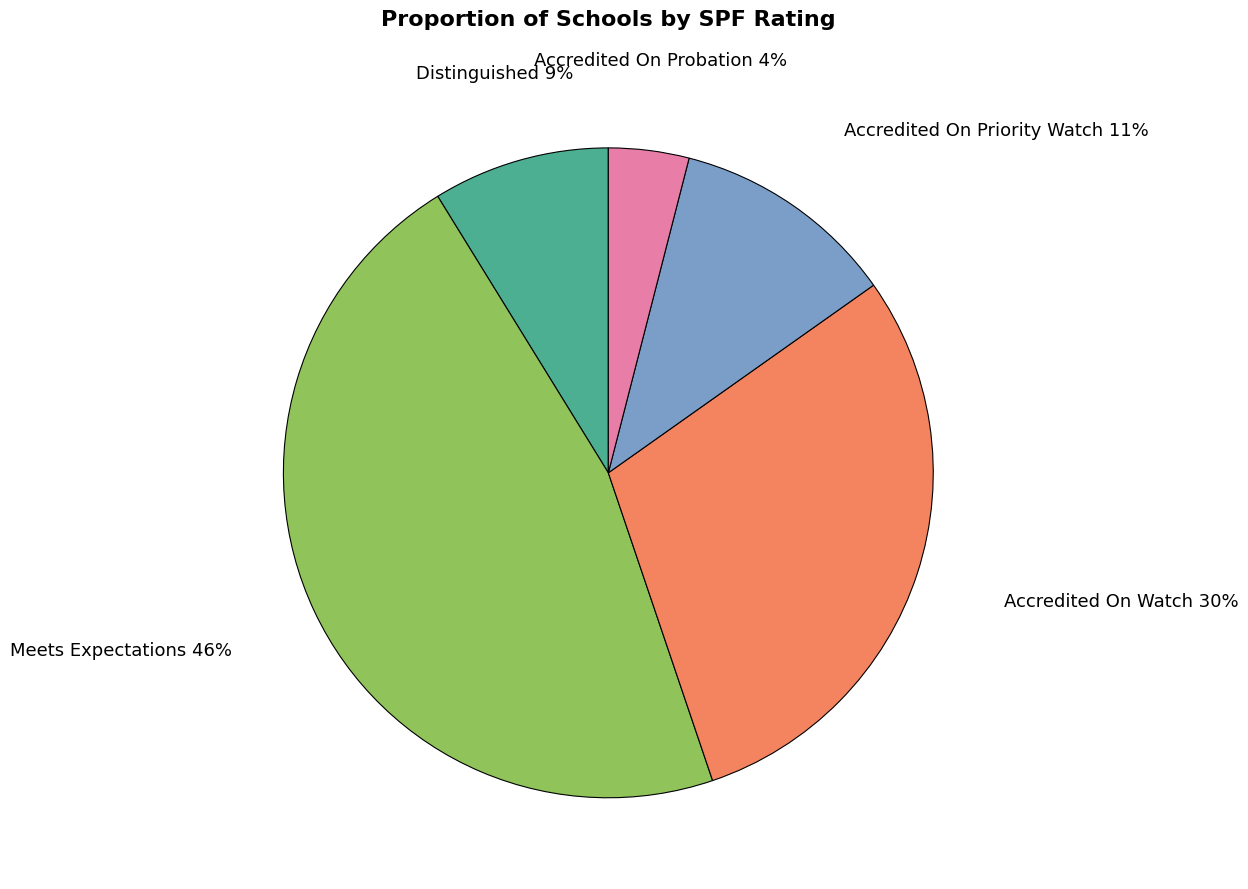

To the nearest percent, what is the average slice percentage?

20%